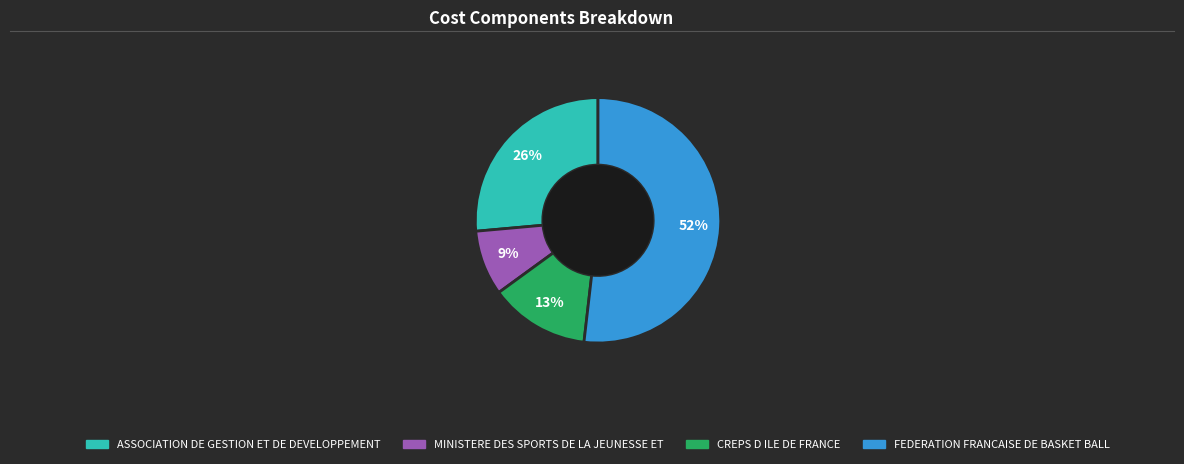

To the nearest percent, what is the difference between the largest and smallest slice percentages?

43%